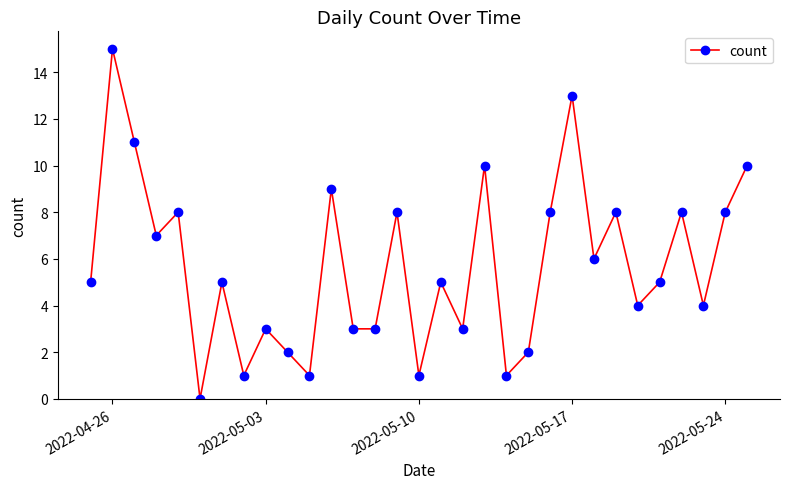

What is the value of the 30th point from the left?

8